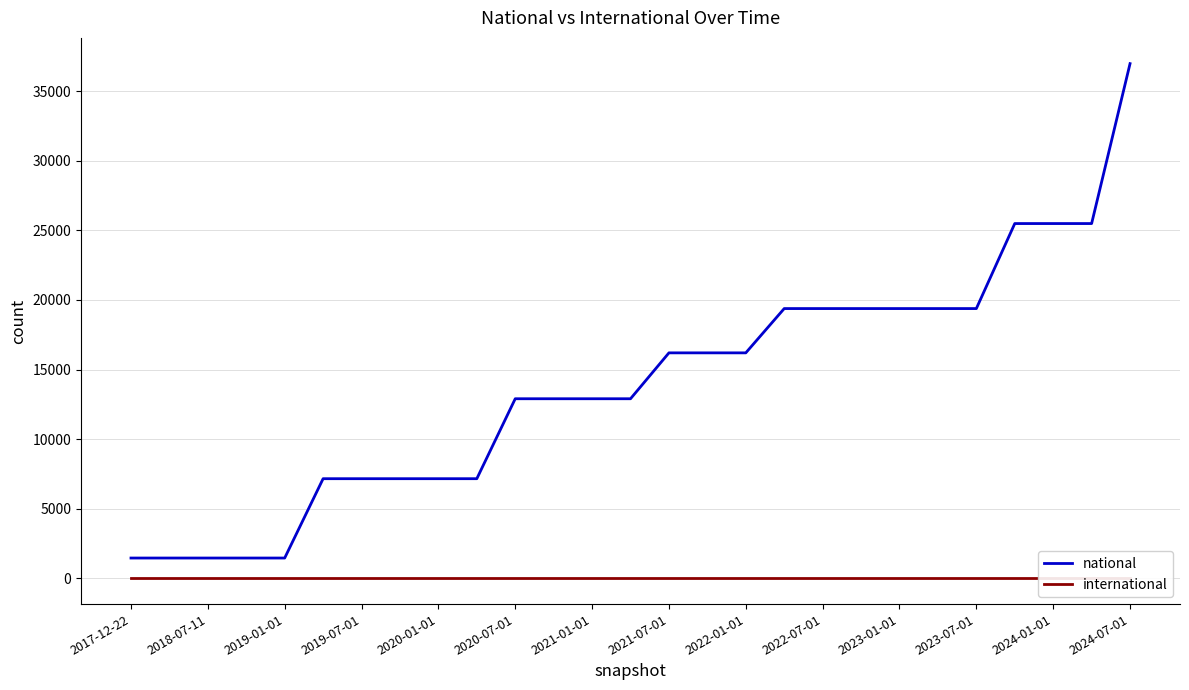

Does the chart display data point markers on the line(s)?

No